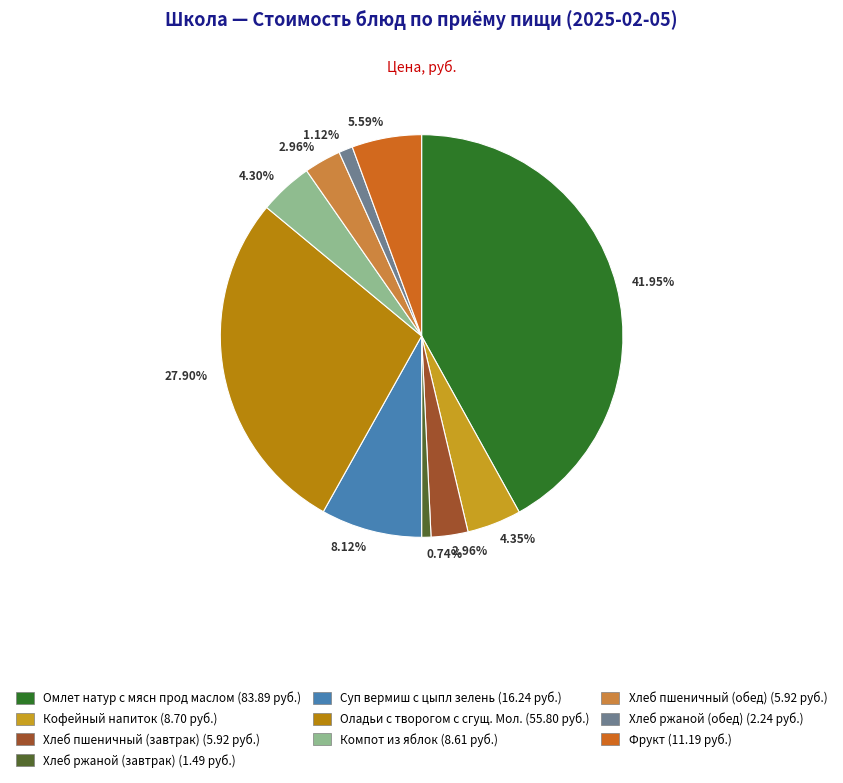

To the nearest percent, what portion does Омлет натур с мясн прод маслом represent?

42%